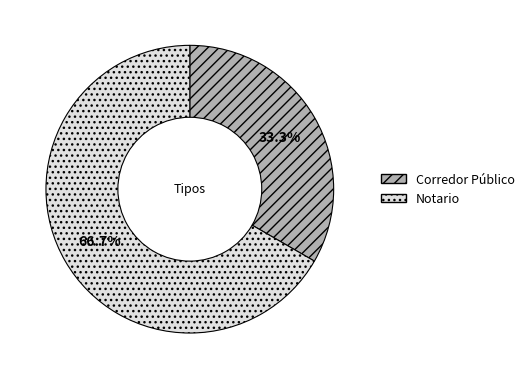

Which slice is the largest?

Notario